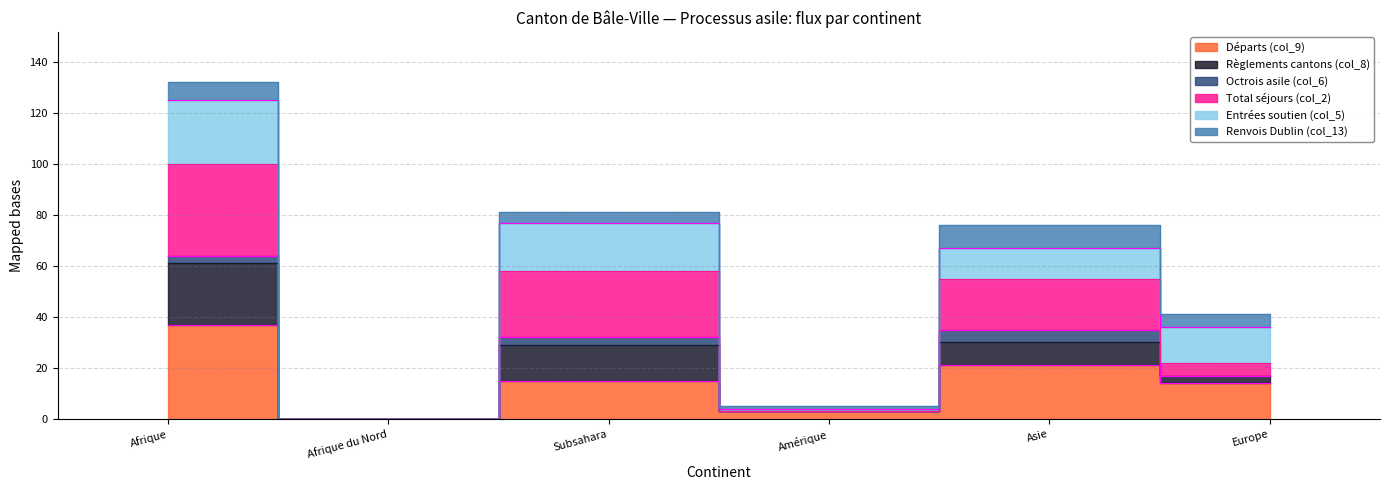

At which label does Total séjours (col_2) first exceed 67?

Afrique